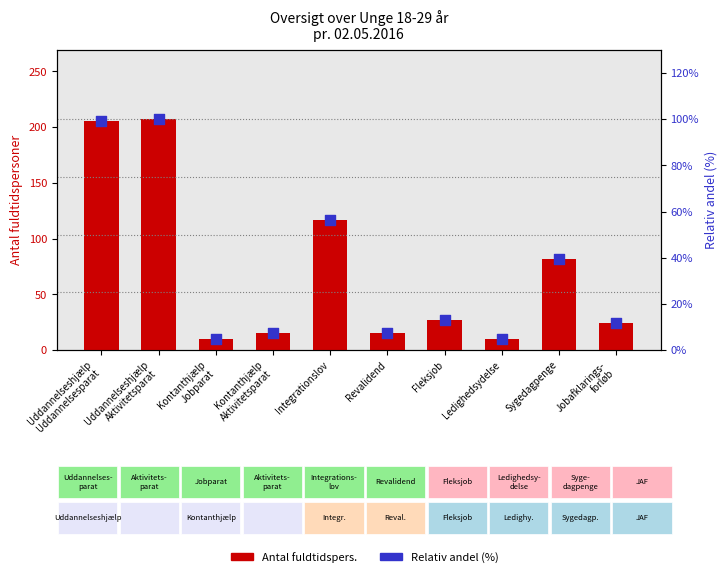

What are all the series names shown in the legend?

Antal fuldtidspers., Relativ andel (%)